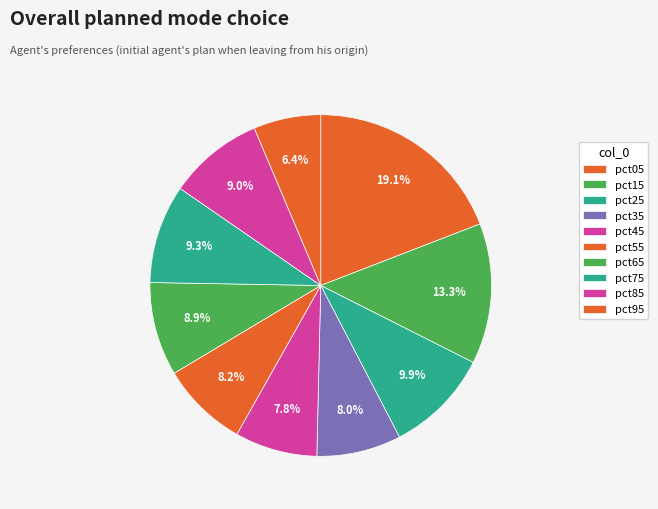

How many segments does this pie chart have?

10